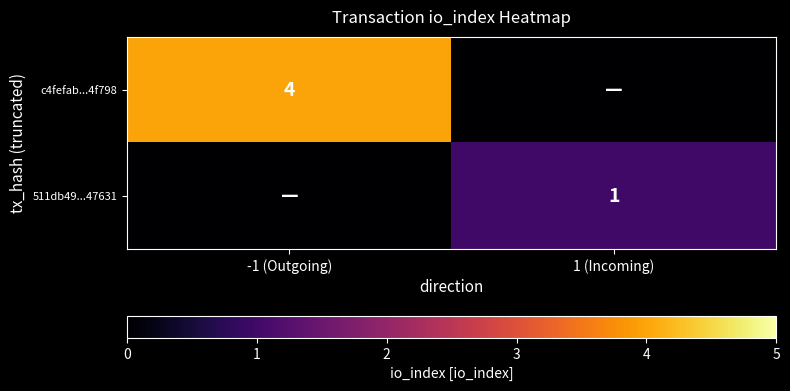

The value of c4fefab...4f798 at -1 (Outgoing) is 4. True or false?

True